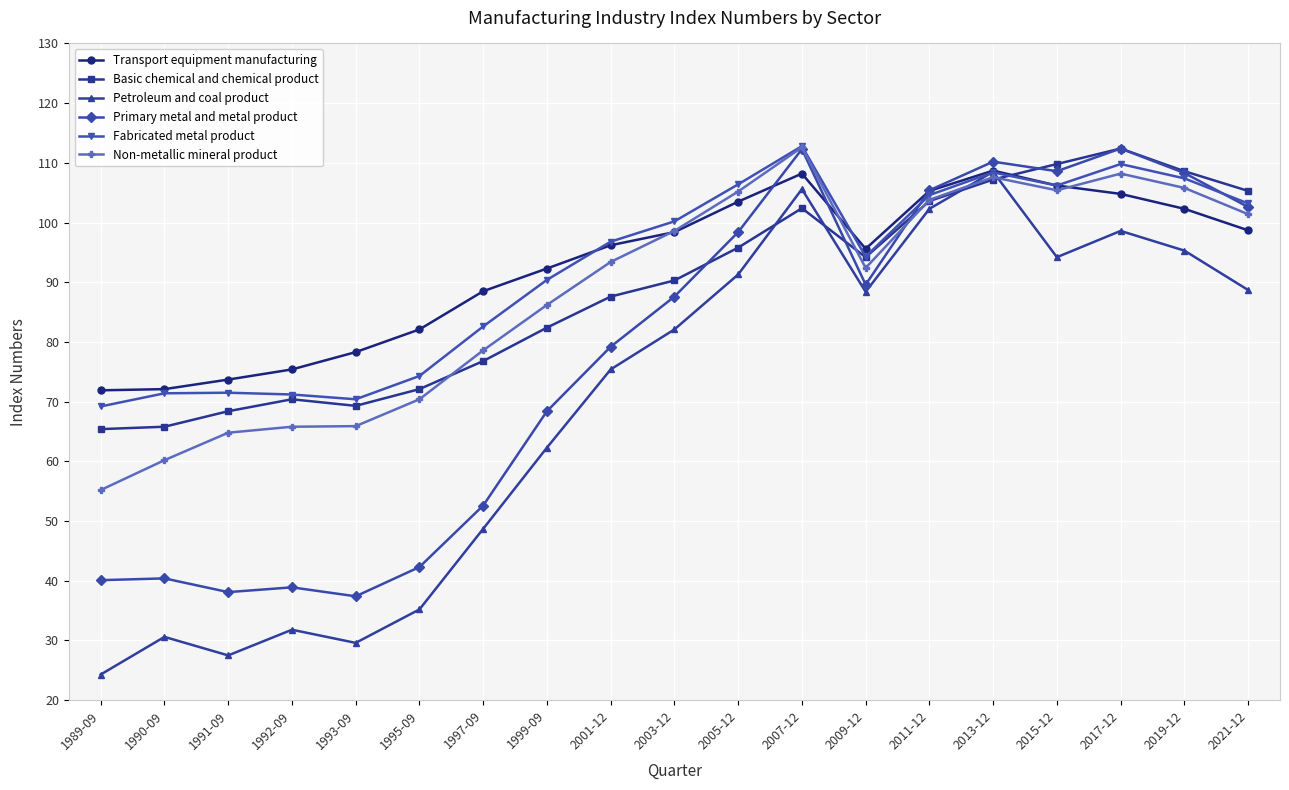

What is the label of the 15th point from the left?

2013-12